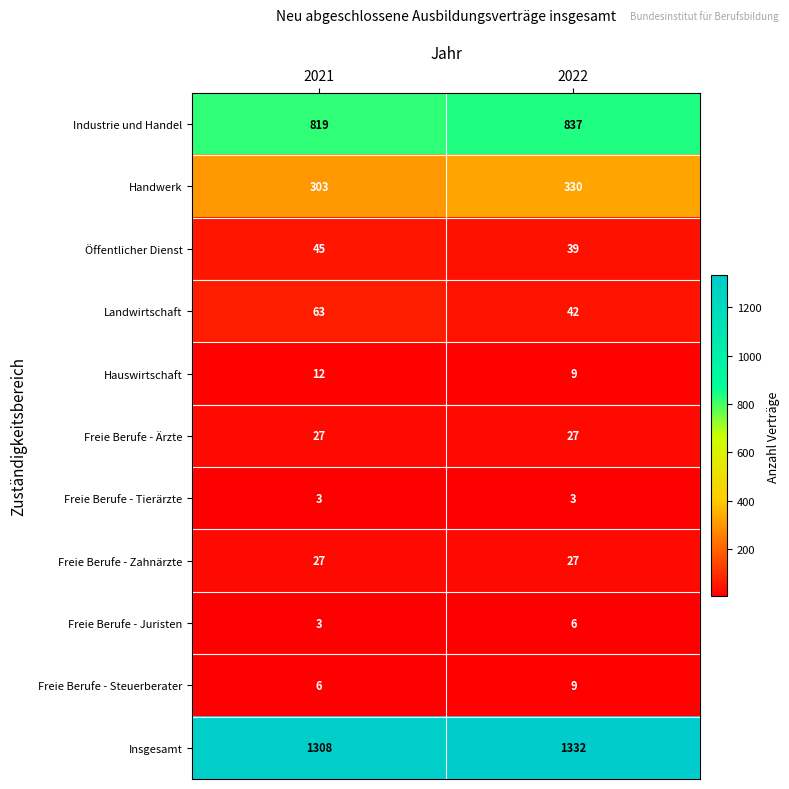

What is the minimum value shown in the chart?

3